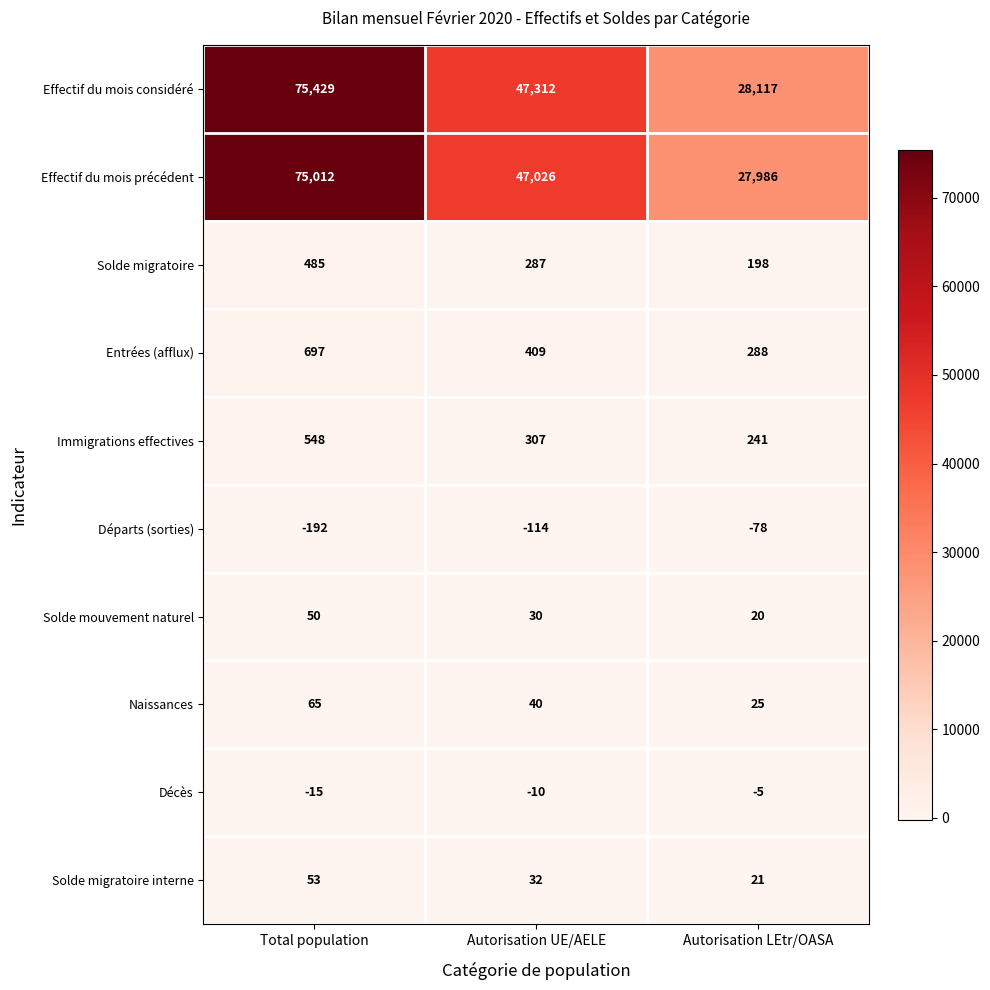

What is the average value of the Effectif du mois précédent series?

50008